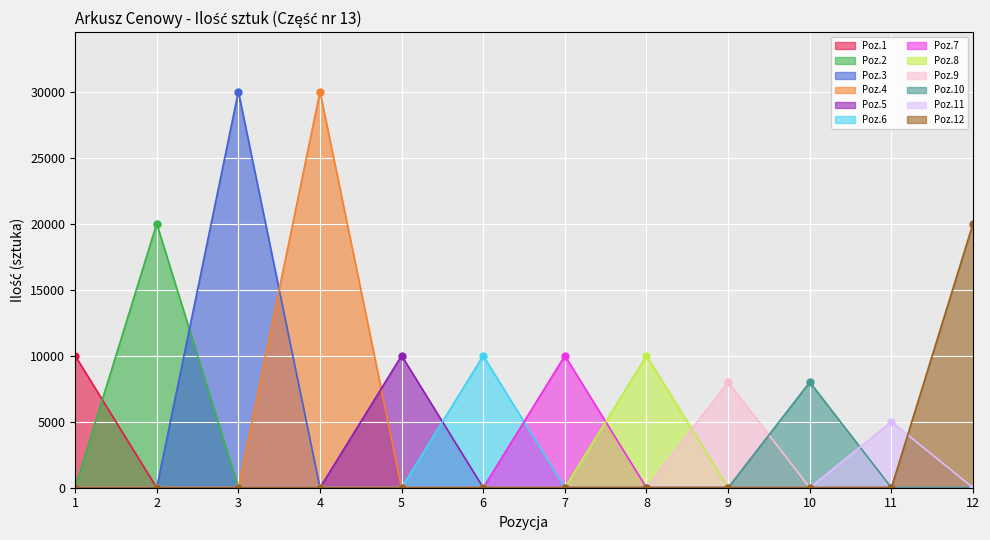

The value of Poz.2 at 4 is 0. True or false?

True